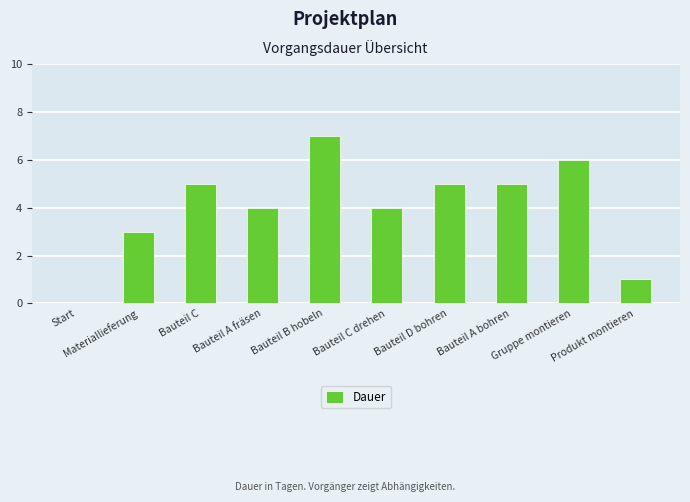

The value at Start is 3. True or false?

False